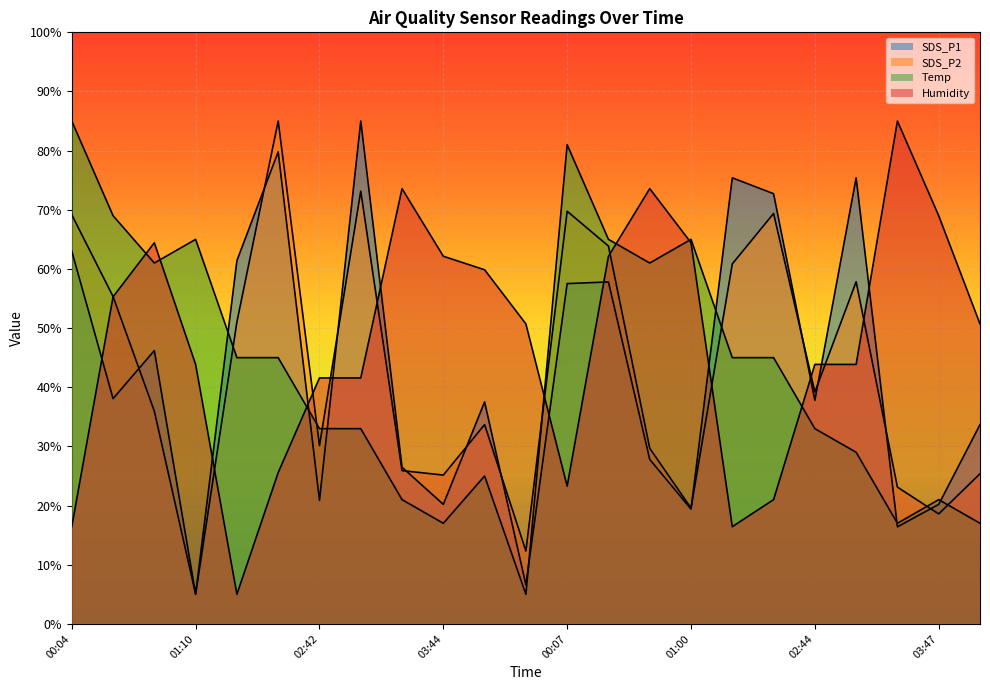

What position from the right is 02:01?

18